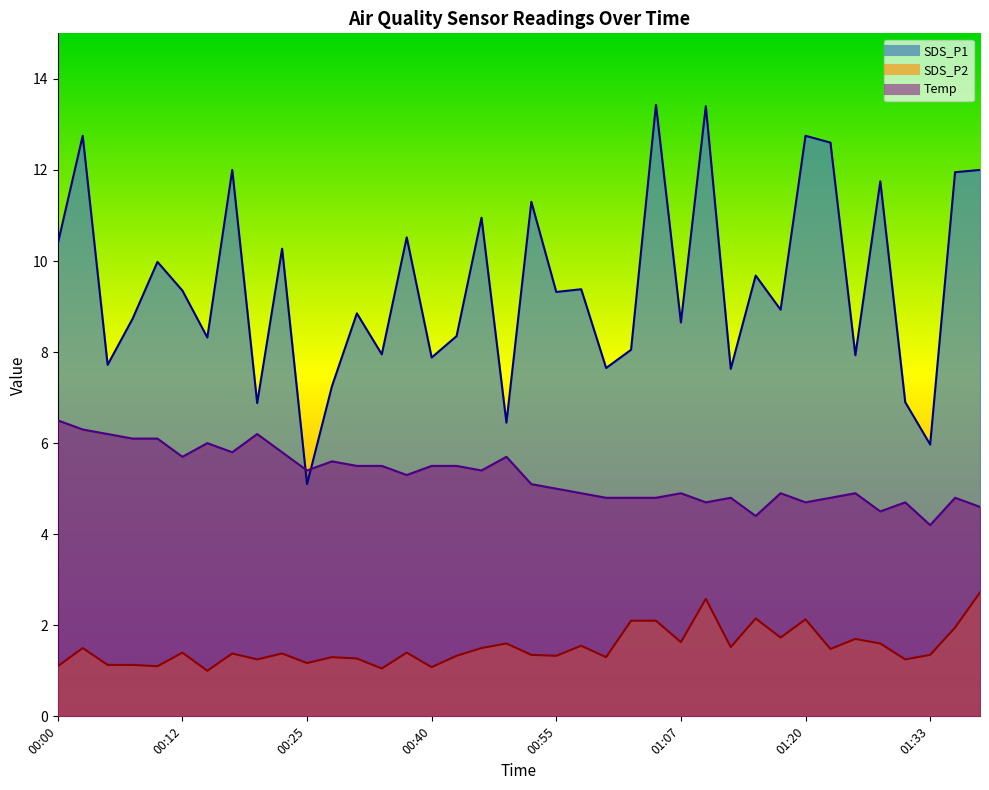

What are all the series names shown in the legend?

SDS_P1, SDS_P2